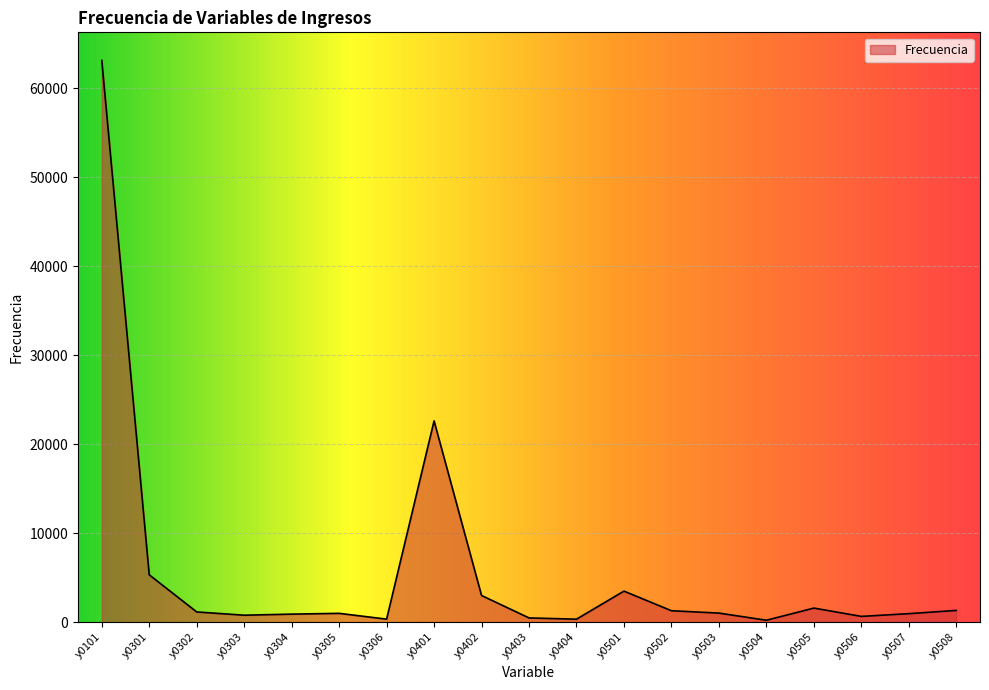

Is it true that the value at y0101 is 105531?

False